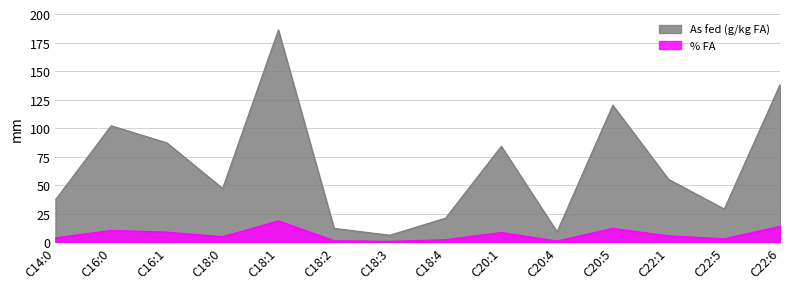

What is the smallest value displayed?

0.6